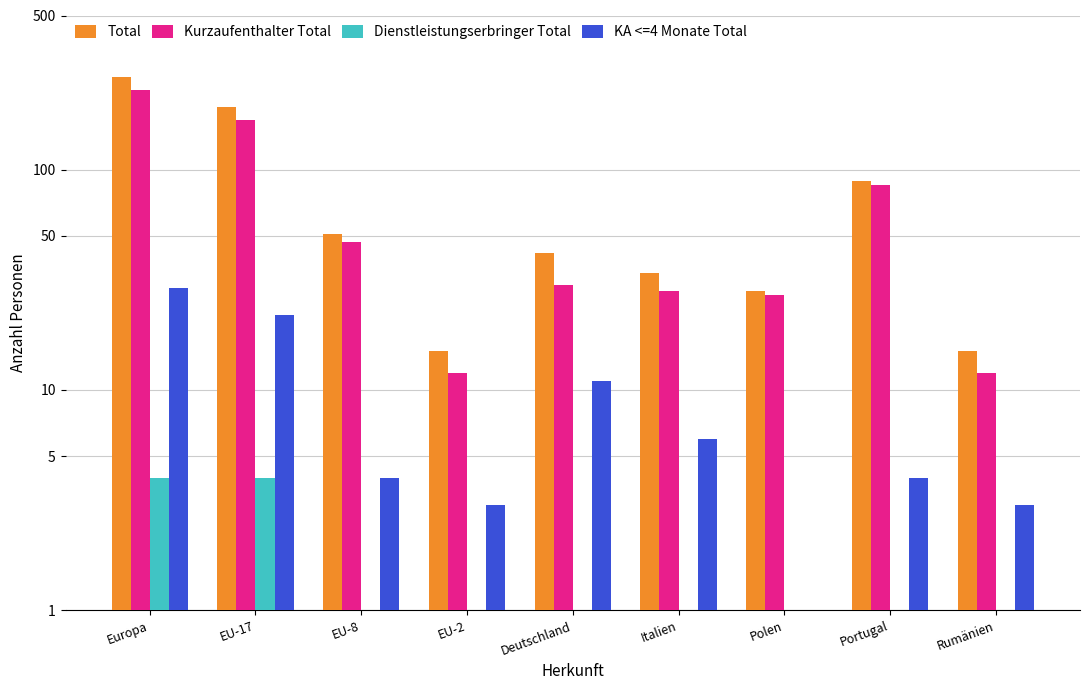

What are all the series names shown in the legend?

Total, Kurzaufenthalter Total, Dienstleistungserbringer Total, KA <=4 Monate Total